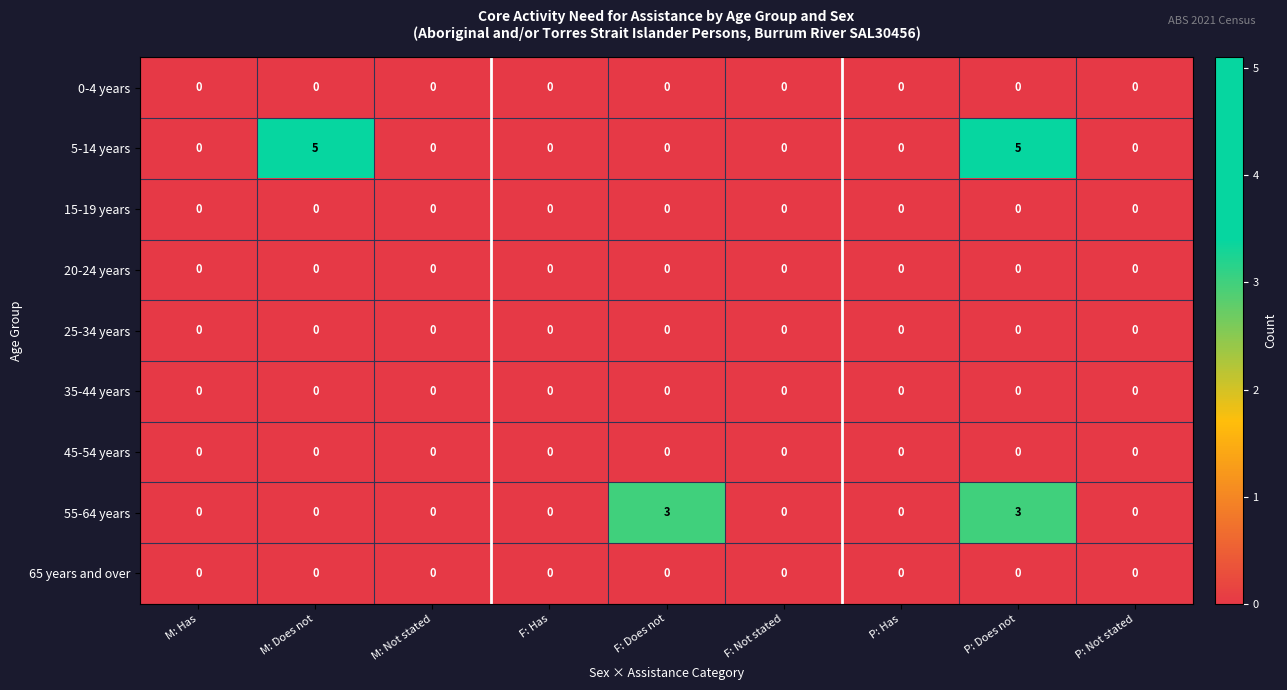

What is the difference between the maximum and minimum values in the 55-64 years series?

3